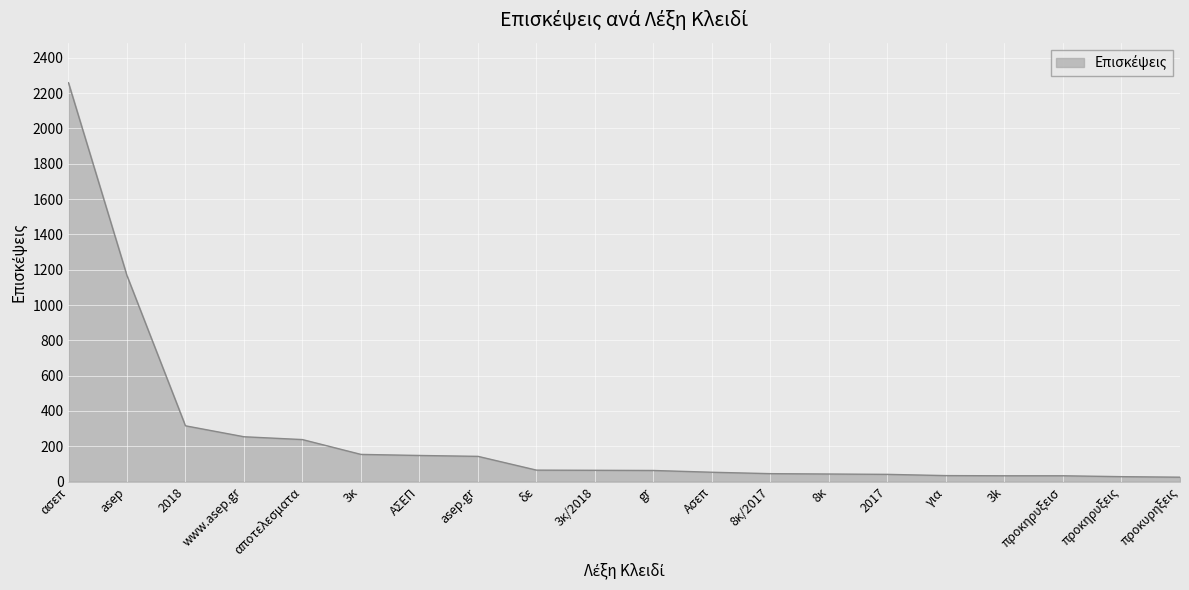

How many lines are shown in the chart?

1